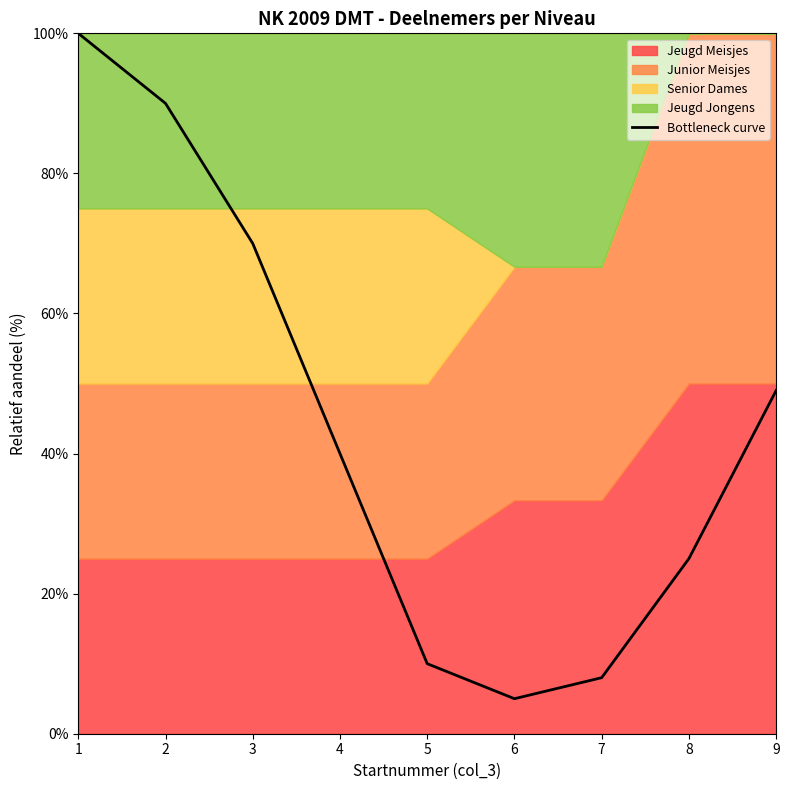

Reading right to left, extract all data points from this chart.

49	25	8	5	10	40	70	90	100